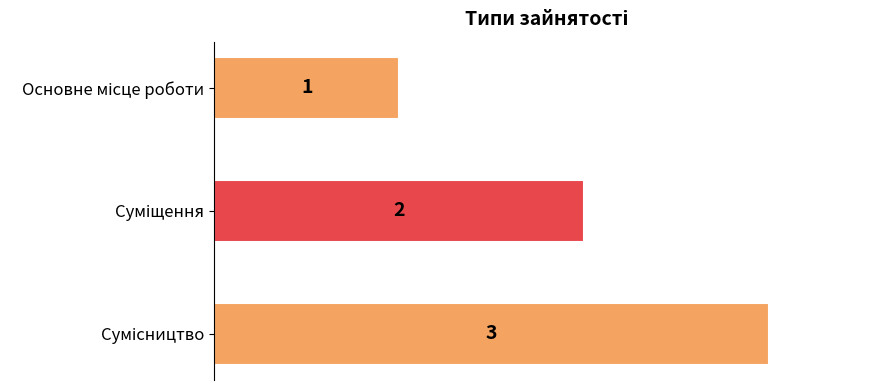

How many values are between 1 and 3?

3